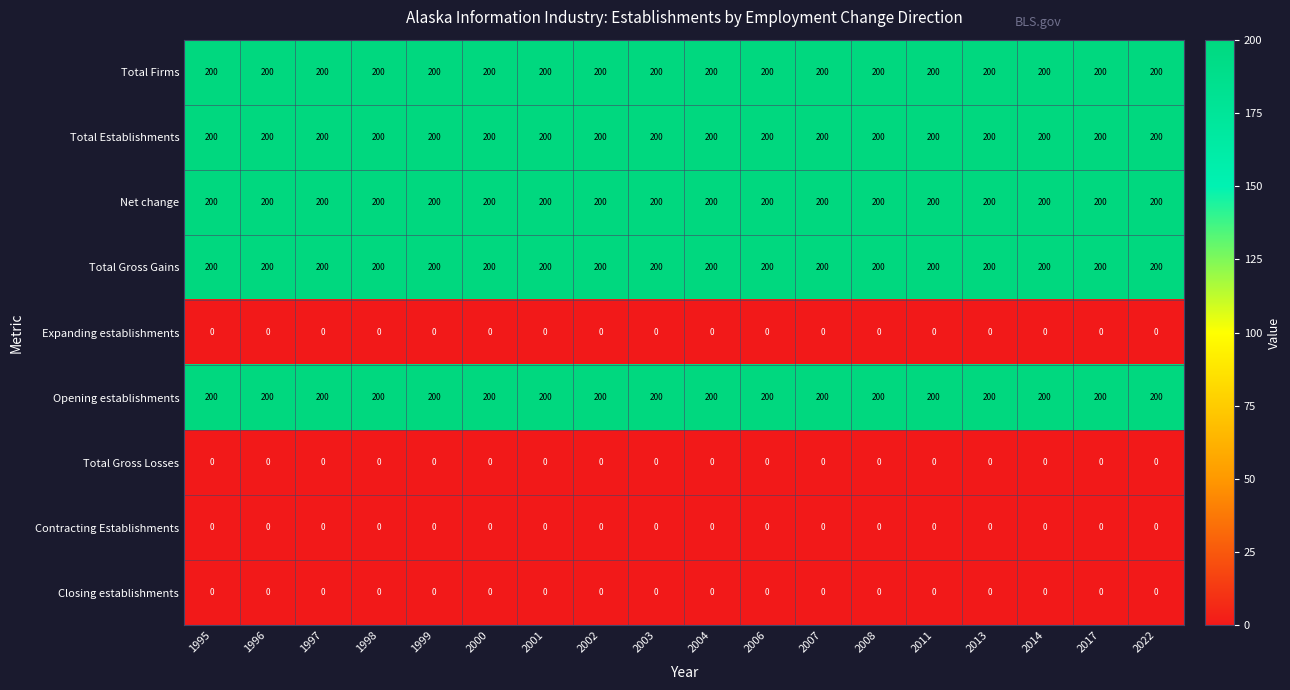

What is the maximum value shown in the chart?

200